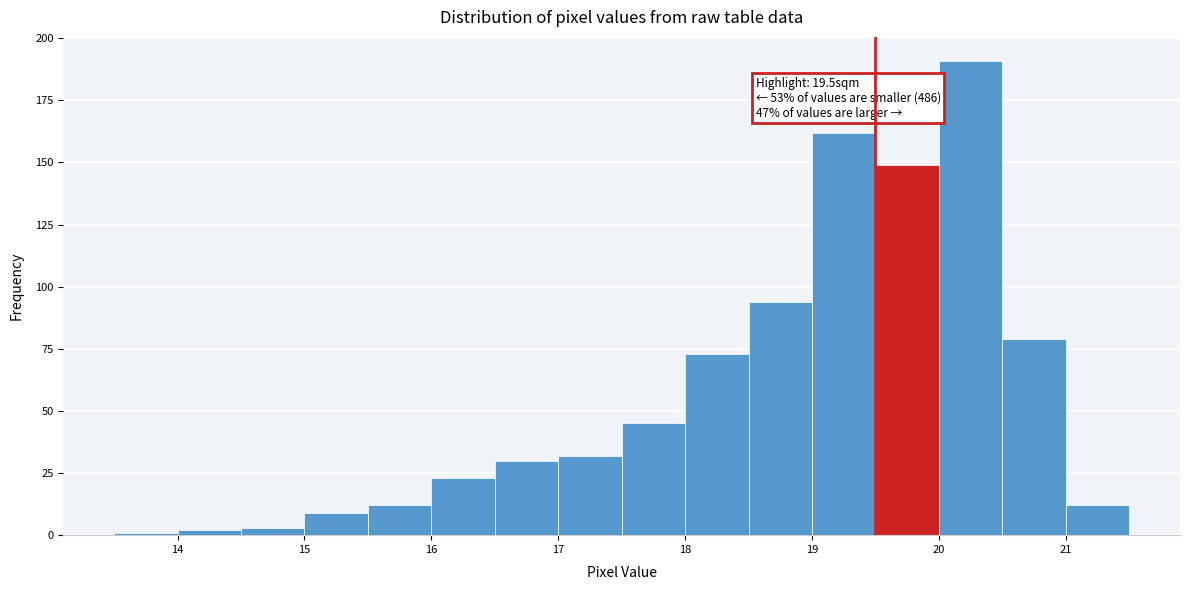

Over which range of the x-axis is the bar tallest?

20.0 to 20.5